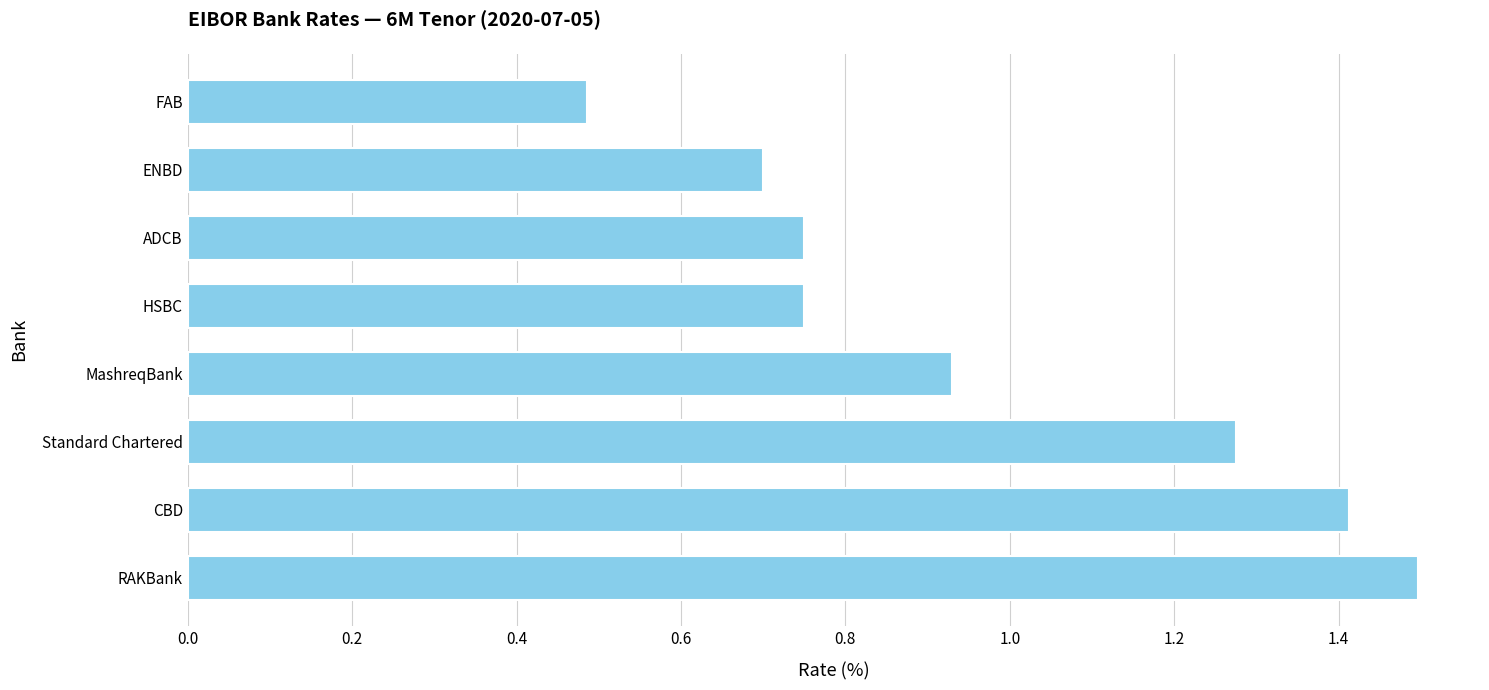

What is the average value?

1.0